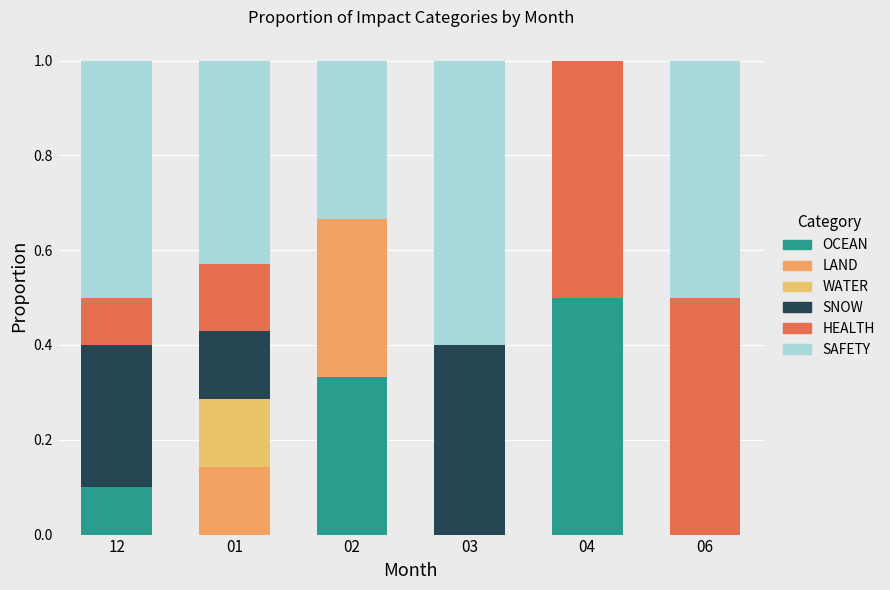

Does the chart contain stacked bars?

Yes